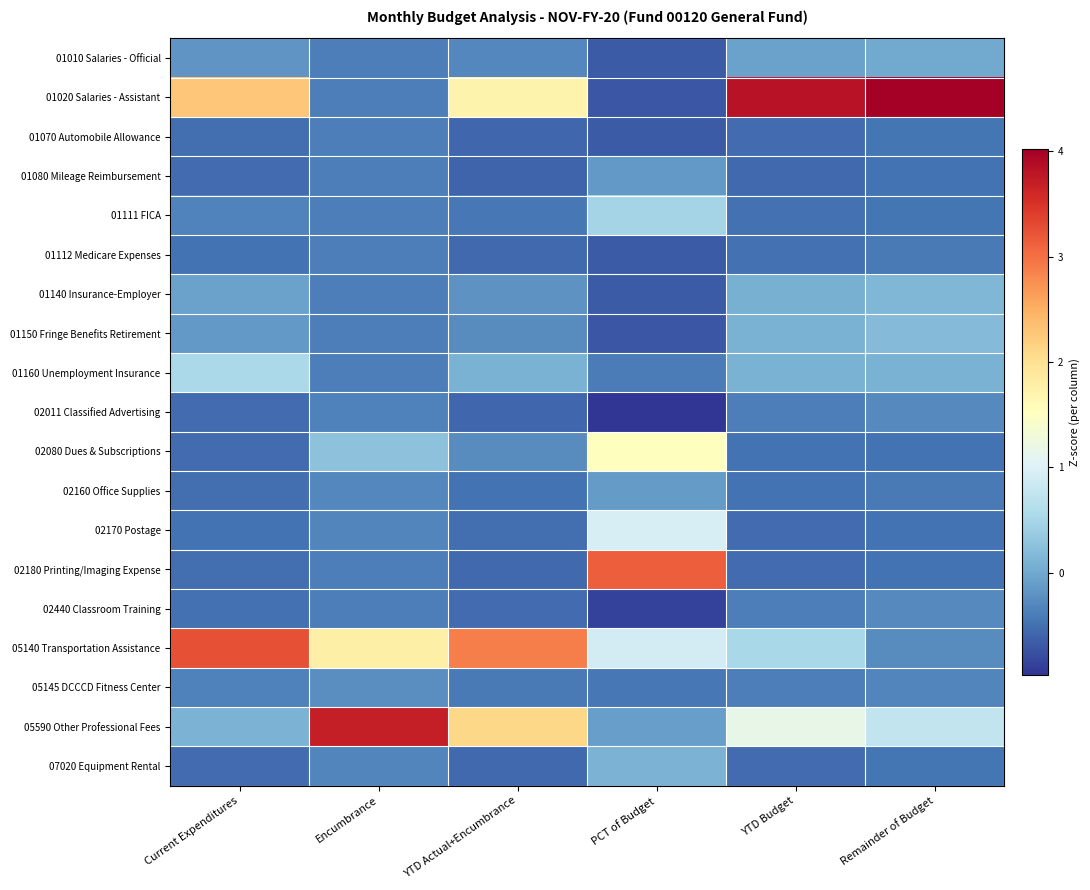

Reading left to right, extract all data points from this chart.

01010 Salaries - Official: Current Expenditures=-0.2	Encumbrance=-0.4	YTD Actual+Encumbrance=-0.3	PCT of Budget=-0.7	YTD Budget=-0.1	Remainder of Budget=0.0
01020 Salaries - Assistant: Current Expenditures=2.3	Encumbrance=-0.4	YTD Actual+Encumbrance=1.7	PCT of Budget=-0.7	YTD Budget=3.8	Remainder of Budget=4.0
01070 Automobile Allowance: Current Expenditures=-0.5	Encumbrance=-0.4	YTD Actual+Encumbrance=-0.6	PCT of Budget=-0.7	YTD Budget=-0.5	Remainder of Budget=-0.5
01080 Mileage Reimbursement: Current Expenditures=-0.5	Encumbrance=-0.4	YTD Actual+Encumbrance=-0.6	PCT of Budget=-0.1	YTD Budget=-0.5	Remainder of Budget=-0.5
01111 FICA: Current Expenditures=-0.3	Encumbrance=-0.4	YTD Actual+Encumbrance=-0.4	PCT of Budget=0.5	YTD Budget=-0.5	Remainder of Budget=-0.4
01112 Medicare Expenses: Current Expenditures=-0.5	Encumbrance=-0.4	YTD Actual+Encumbrance=-0.5	PCT of Budget=-0.7	YTD Budget=-0.5	Remainder of Budget=-0.4
01140 Insurance-Employer: Current Expenditures=-0.1	Encumbrance=-0.4	YTD Actual+Encumbrance=-0.2	PCT of Budget=-0.7	YTD Budget=0.1	Remainder of Budget=0.1
01150 Fringe Benefits Retirement: Current Expenditures=-0.1	Encumbrance=-0.4	YTD Actual+Encumbrance=-0.3	PCT of Budget=-0.7	YTD Budget=0.1	Remainder of Budget=0.2
01160 Unemployment Insurance: Current Expenditures=0.5	Encumbrance=-0.4	YTD Actual+Encumbrance=0.1	PCT of Budget=-0.4	YTD Budget=0.1	Remainder of Budget=0.1
02011 Classified Advertising: Current Expenditures=-0.5	Encumbrance=-0.4	YTD Actual+Encumbrance=-0.6	PCT of Budget=-1.0	YTD Budget=-0.4	Remainder of Budget=-0.3
02080 Dues & Subscriptions: Current Expenditures=-0.5	Encumbrance=0.3	YTD Actual+Encumbrance=-0.3	PCT of Budget=1.5	YTD Budget=-0.5	Remainder of Budget=-0.5
02160 Office Supplies: Current Expenditures=-0.5	Encumbrance=-0.3	YTD Actual+Encumbrance=-0.5	PCT of Budget=-0.1	YTD Budget=-0.5	Remainder of Budget=-0.4
02170 Postage: Current Expenditures=-0.5	Encumbrance=-0.3	YTD Actual+Encumbrance=-0.5	PCT of Budget=1.0	YTD Budget=-0.5	Remainder of Budget=-0.5
02180 Printing/Imaging Expense: Current Expenditures=-0.5	Encumbrance=-0.4	YTD Actual+Encumbrance=-0.5	PCT of Budget=3.1	YTD Budget=-0.5	Remainder of Budget=-0.5
02440 Classroom Training: Current Expenditures=-0.5	Encumbrance=-0.4	YTD Actual+Encumbrance=-0.5	PCT of Budget=-0.9	YTD Budget=-0.4	Remainder of Budget=-0.3
05140 Transportation Assistance: Current Expenditures=3.3	Encumbrance=1.8	YTD Actual+Encumbrance=2.9	PCT of Budget=0.9	YTD Budget=0.5	Remainder of Budget=-0.3
05145 DCCCD Fitness Center: Current Expenditures=-0.4	Encumbrance=-0.2	YTD Actual+Encumbrance=-0.4	PCT of Budget=-0.4	YTD Budget=-0.4	Remainder of Budget=-0.3
05590 Other Professional Fees: Current Expenditures=0.1	Encumbrance=3.7	YTD Actual+Encumbrance=2.1	PCT of Budget=-0.1	YTD Budget=1.2	Remainder of Budget=0.8
07020 Equipment Rental: Current Expenditures=-0.5	Encumbrance=-0.3	YTD Actual+Encumbrance=-0.5	PCT of Budget=0.1	YTD Budget=-0.5	Remainder of Budget=-0.5